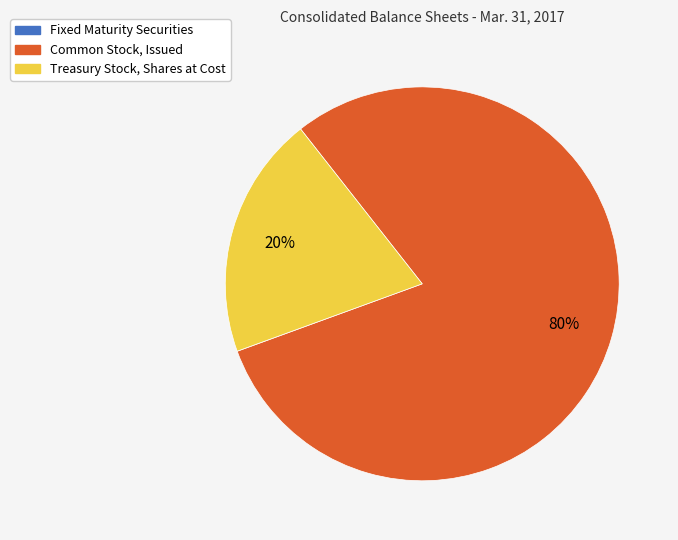

Is there a majority slice in this chart?

Yes